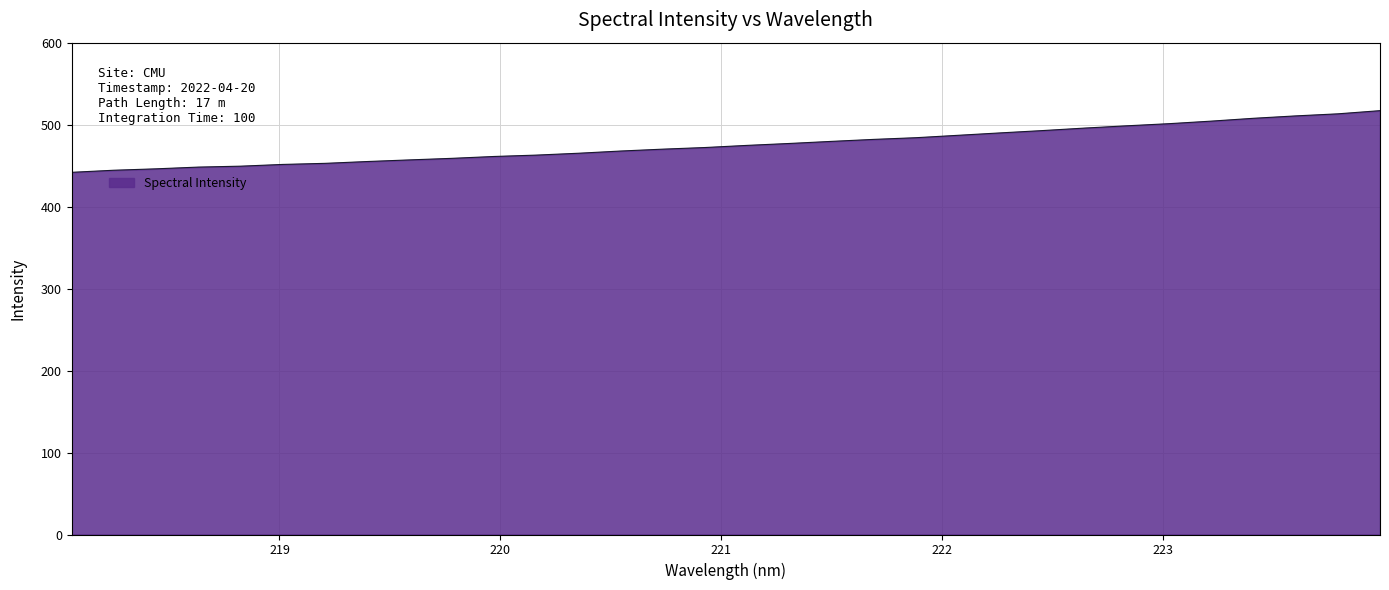

What is the difference between the maximum and minimum values?

75.2